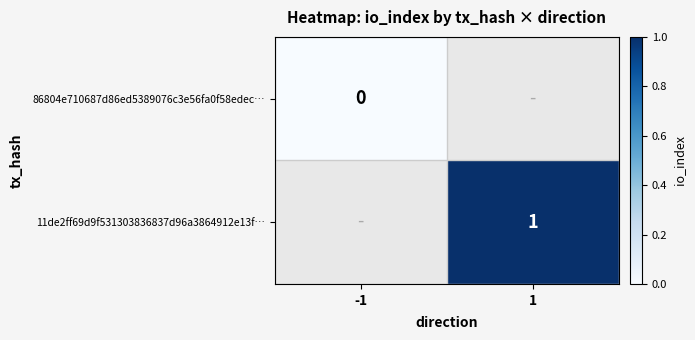

The 11de2ff69d9f531303836837d96a3864912e13f… series shows 1.7 at 1. True or false?

False